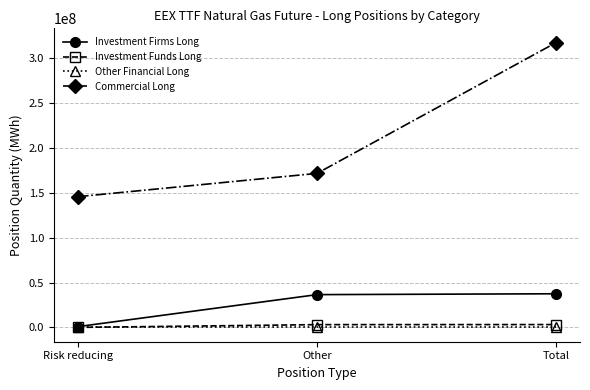

What is the total value across all series at Other?

211306718.0